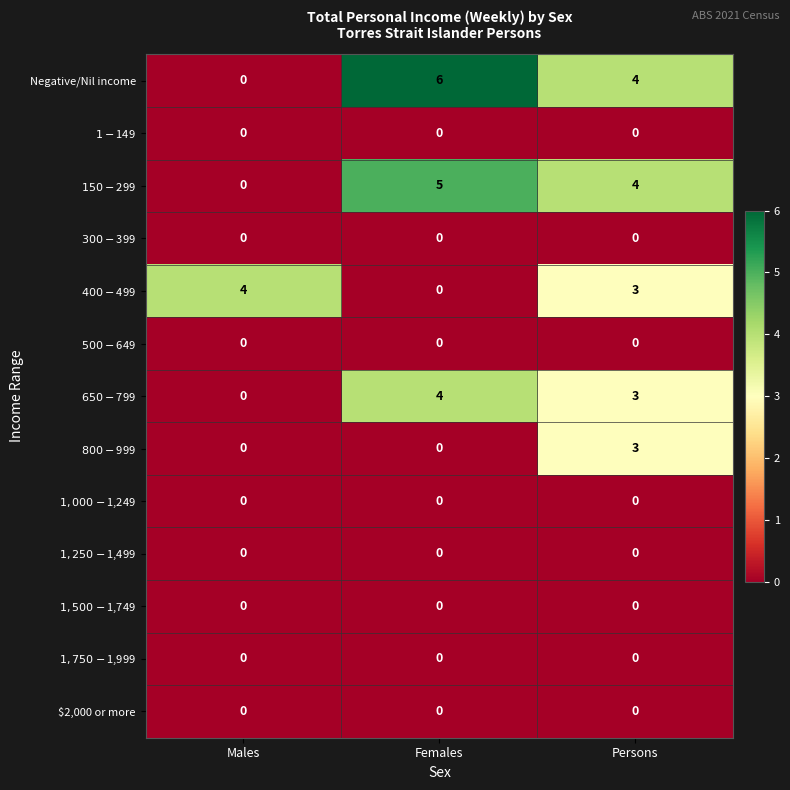

The value of Negative/Nil income at Females is 8. True or false?

False